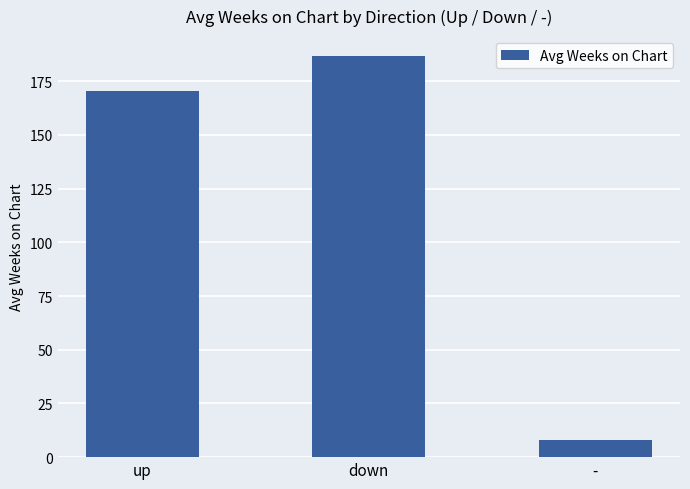

Between up and down, which is larger?

down